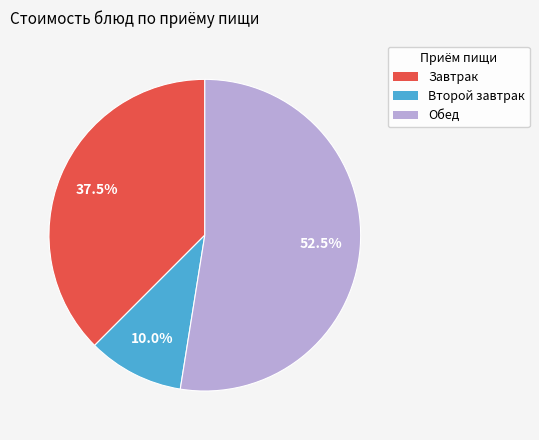

Is there any slice that represents more than half of the pie?

Yes